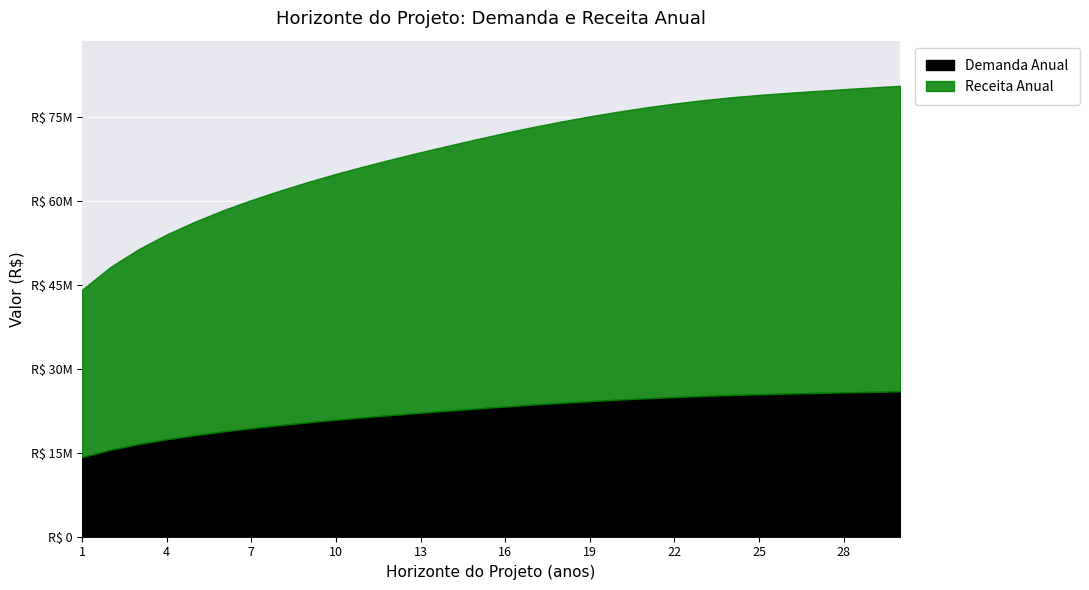

Which category has the highest value across all series?

30